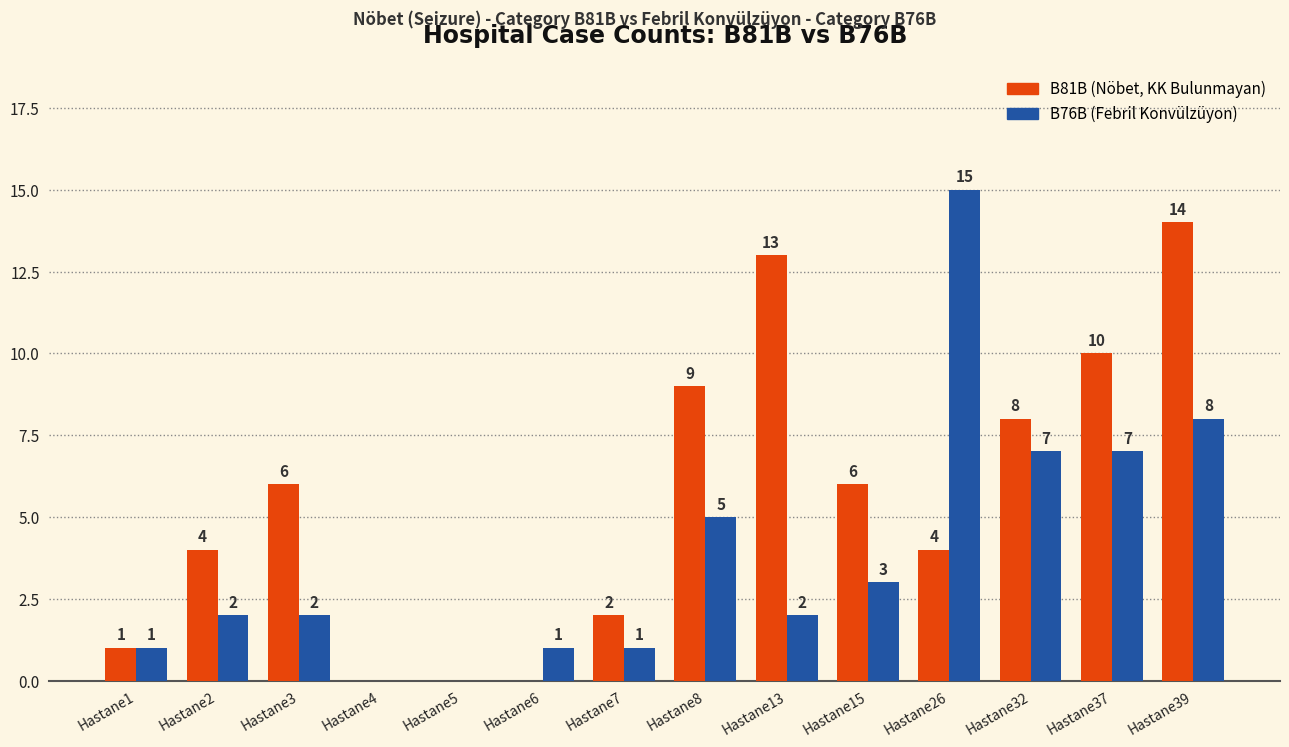

Which label corresponds to the largest value in the chart?

Hastane26